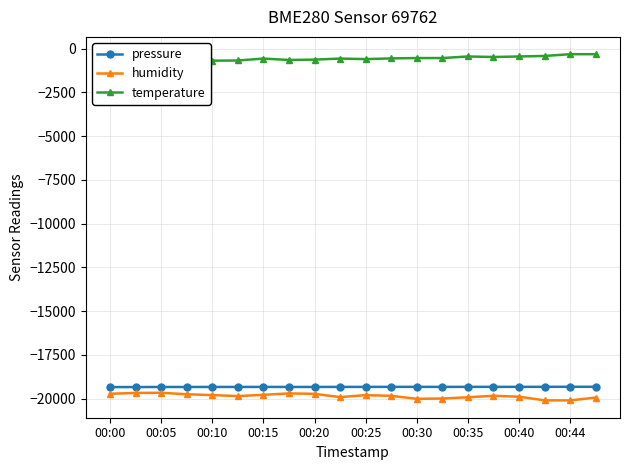

True or false: pressure has more than 0 points higher than both neighbors.

True